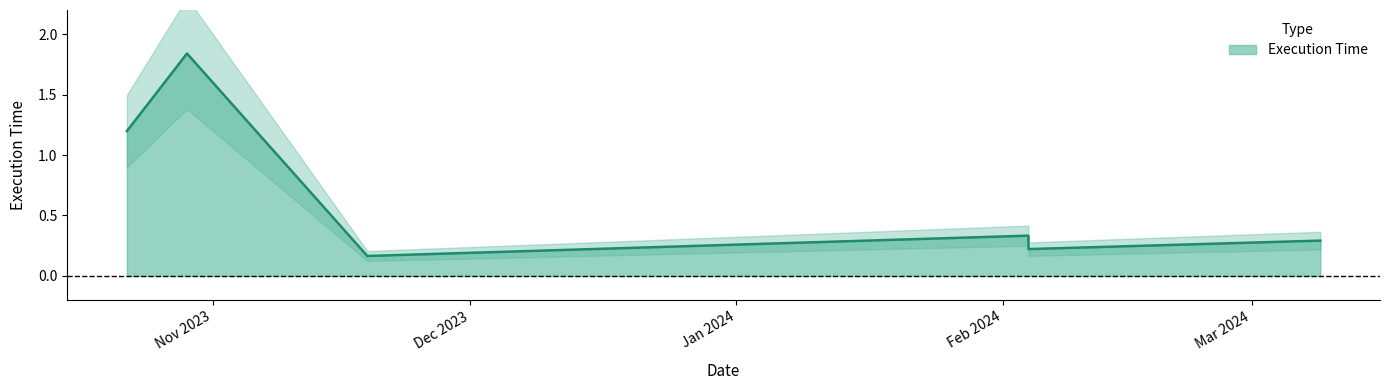

Reading left to right, transcribe all the data shown in this chart.

1.2	1.8	0.2	0.3	0.2	0.3